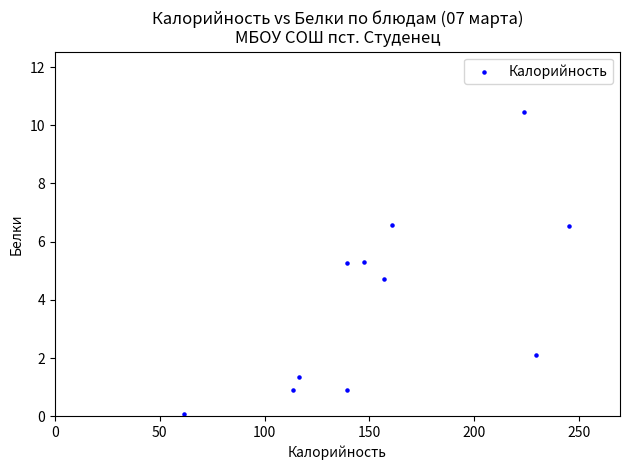

What is the average Y value?

4.0